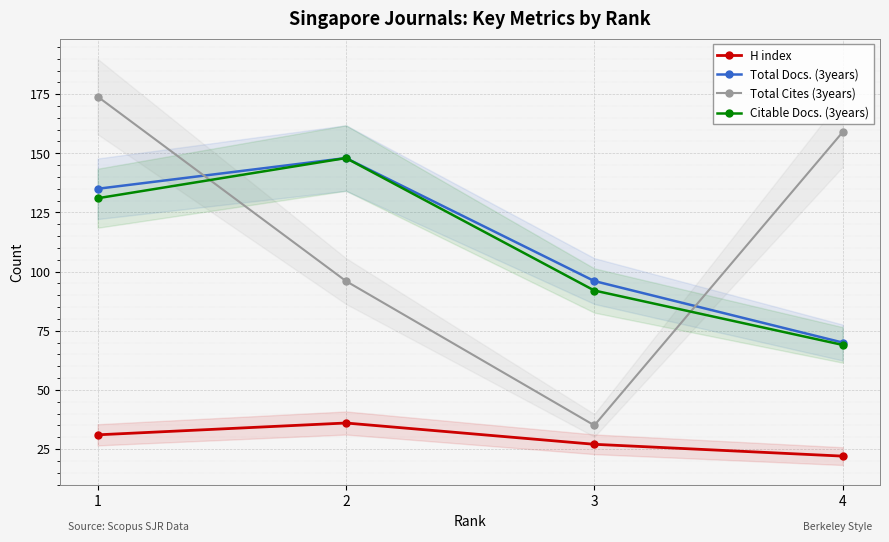

Reading left to right, extract all data points from this chart.

H index: 1=31	2=36	3=27	4=22
Total Docs. (3years): 1=135	2=148	3=96	4=70
Total Cites (3years): 1=174	2=96	3=35	4=159
Citable Docs. (3years): 1=131	2=148	3=92	4=69